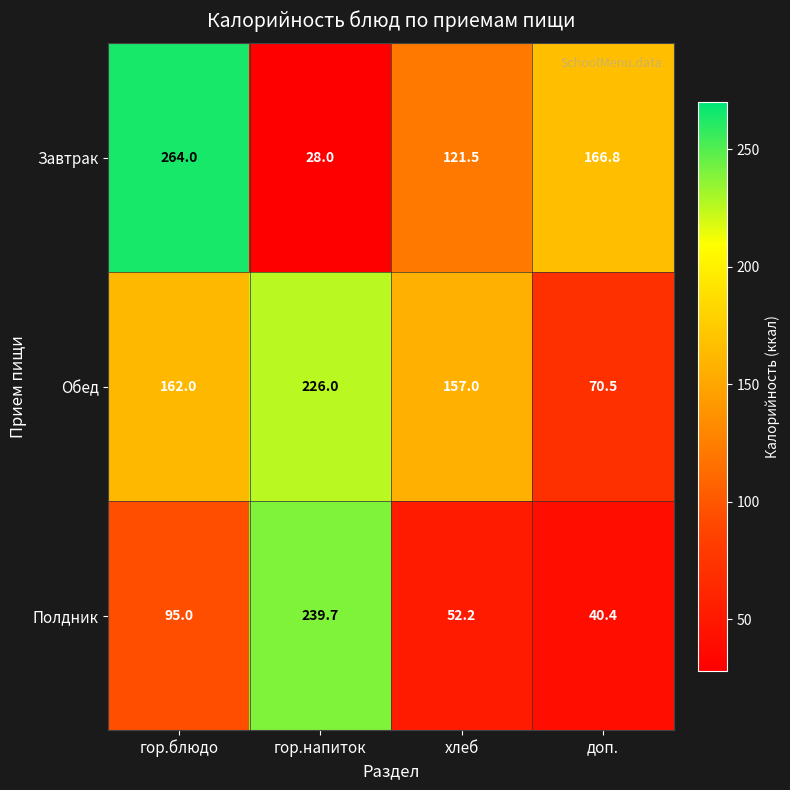

Which category has the highest value in the Обед series?

гор.напиток